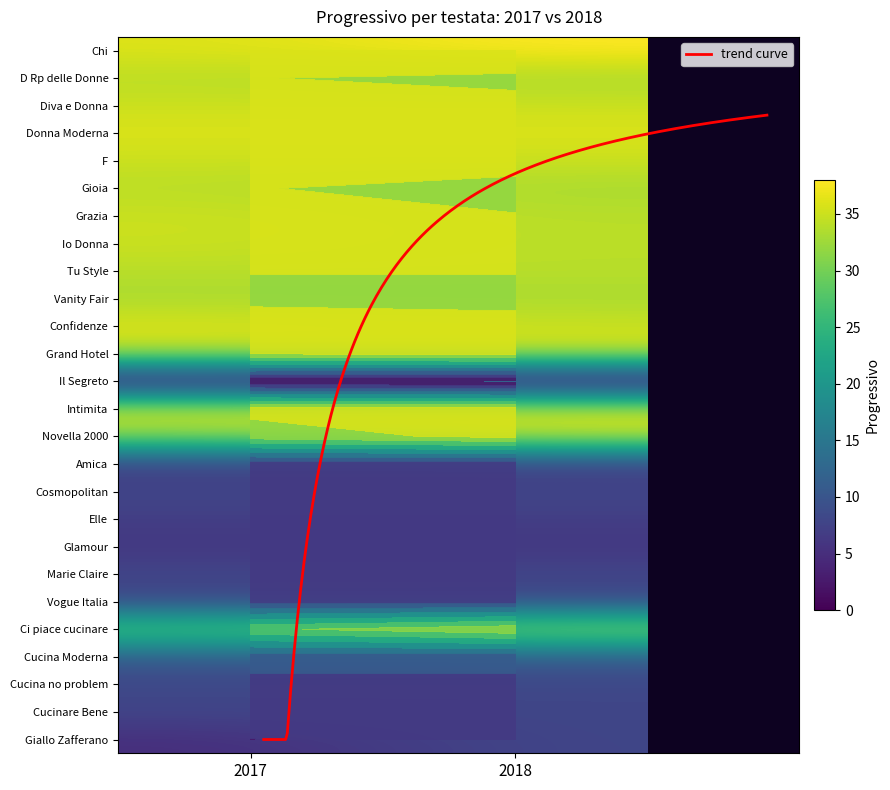

What is the sum of all Ci piace cucinare values?

62